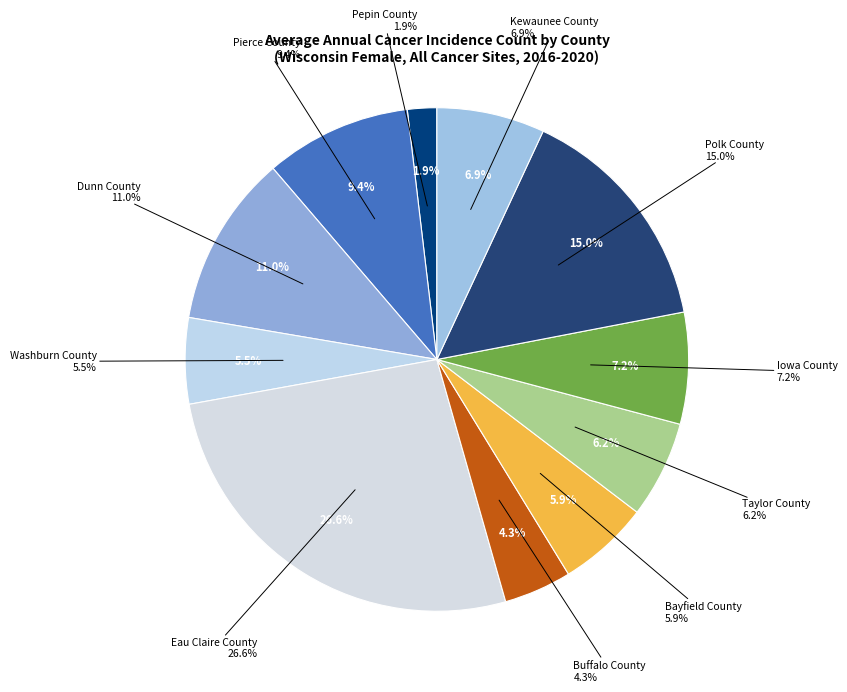

What is the smallest slice in the pie chart?

Pepin County